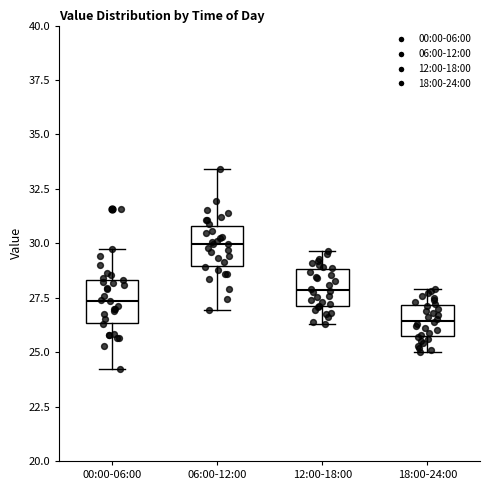

Where is the lower edge of the box for 12:00-18:00 on the y-axis? The values are not printed on the chart, so give them approximately, as read against the axis.

27.0